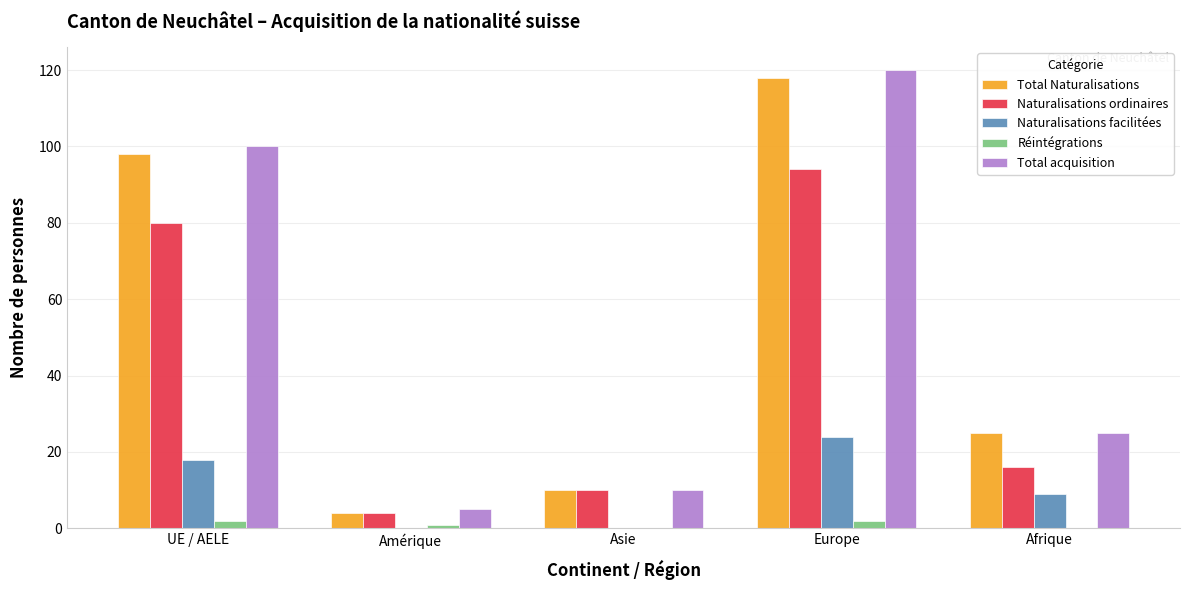

Reading left to right, what are all the values shown in this chart?

Total Naturalisations: UE / AELE=98	Amérique=4	Asie=10	Europe=118	Afrique=25
Naturalisations ordinaires: UE / AELE=80	Amérique=4	Asie=10	Europe=94	Afrique=16
Naturalisations facilitées: UE / AELE=18	Amérique=0	Asie=0	Europe=24	Afrique=9
Réintégrations: UE / AELE=2	Amérique=1	Asie=0	Europe=2	Afrique=0
Total acquisition: UE / AELE=100	Amérique=5	Asie=10	Europe=120	Afrique=25